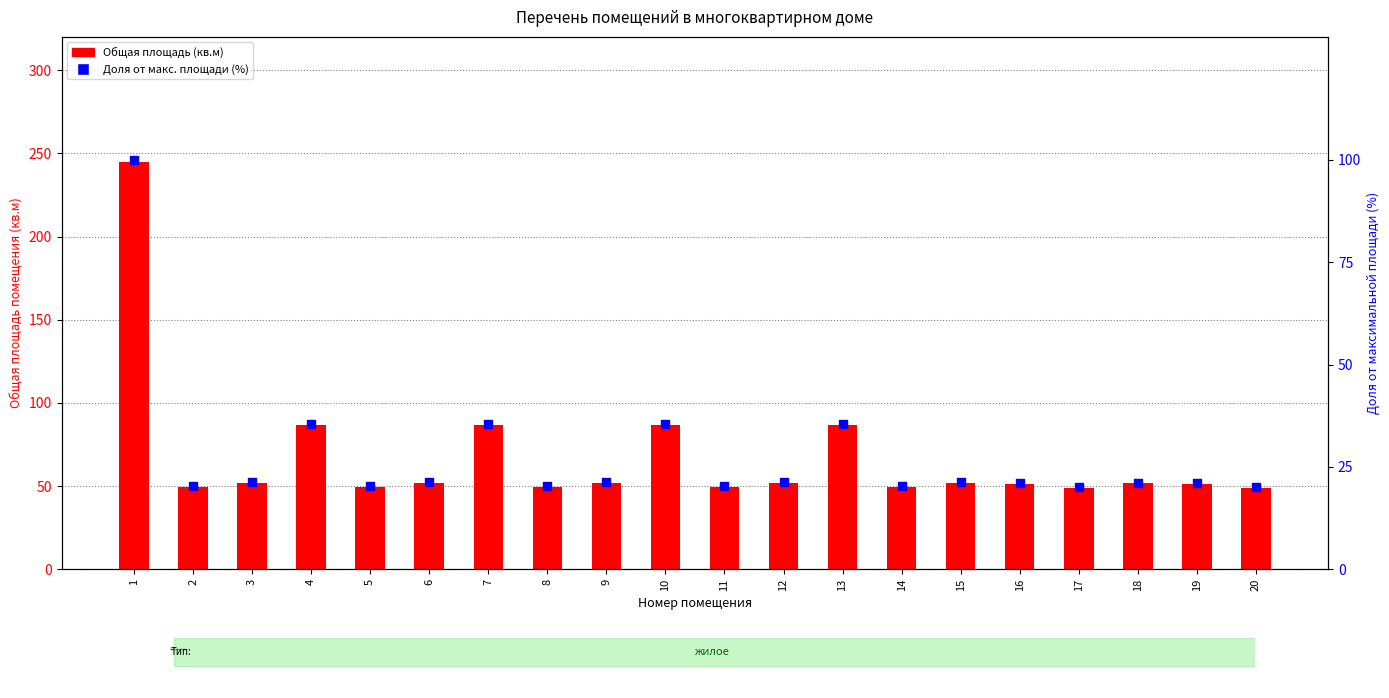

What is the total value across all series at 18?

72.8